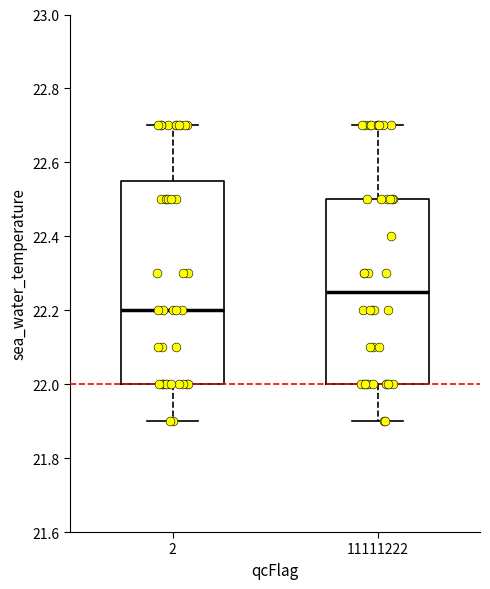

Where does the upper whisker of the box at x = 2 end on the y-axis? The values are not printed on the chart, so give them approximately, as read against the axis.

22.70